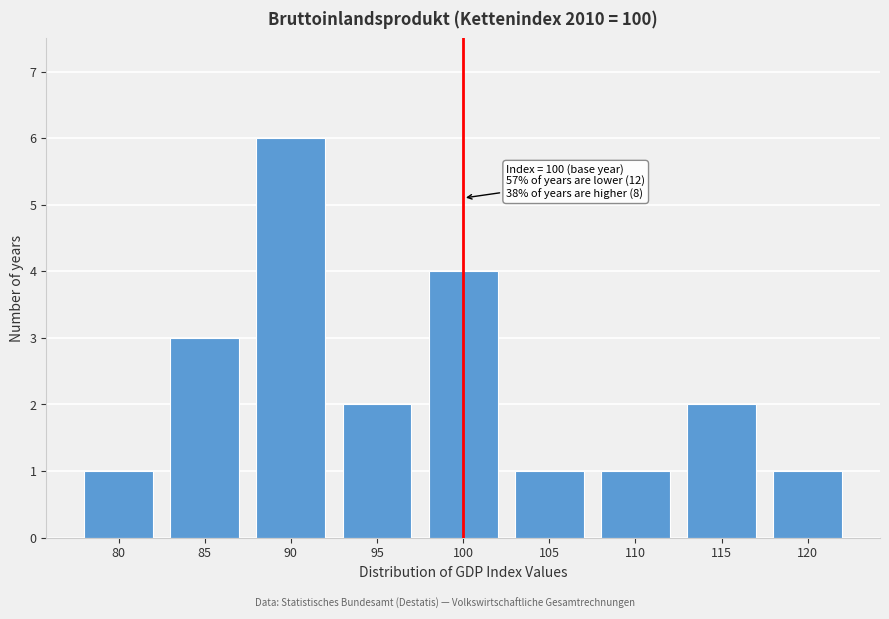

Reading right to left, transcribe all the data shown in this chart.

1	2	1	1	4	2	6	3	1